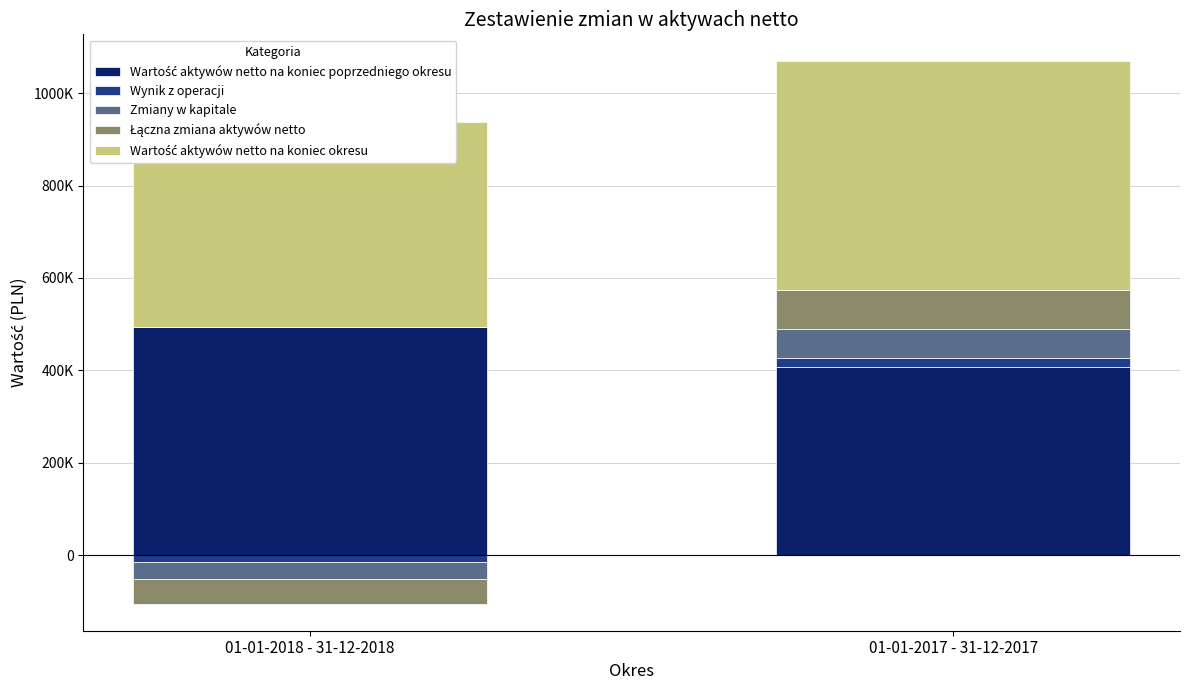

What are all the series names shown in the legend?

Wartość aktywów netto na koniec poprzedniego okresu, Wynik z operacji, Zmiany w kapitale, Łączna zmiana aktywów netto, Wartość aktywów netto na koniec okresu